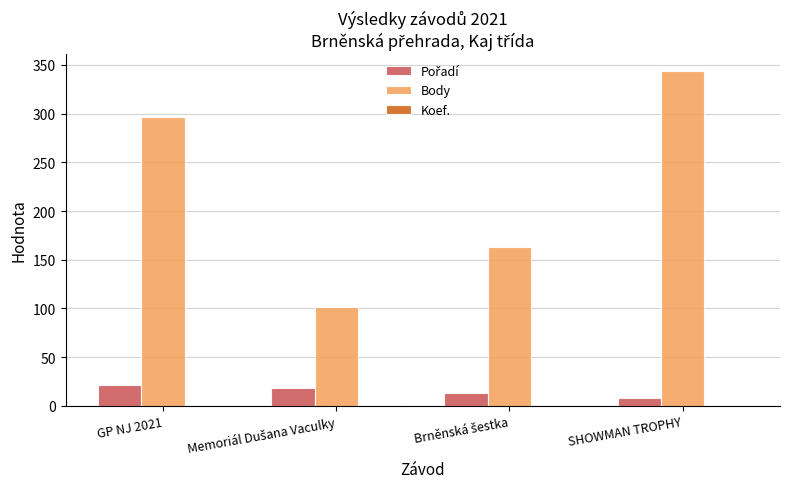

Which series has the largest total across all categories?

Body